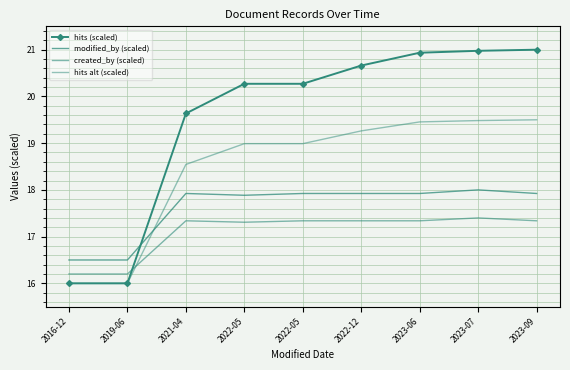

Count the number of data series in this chart.

4